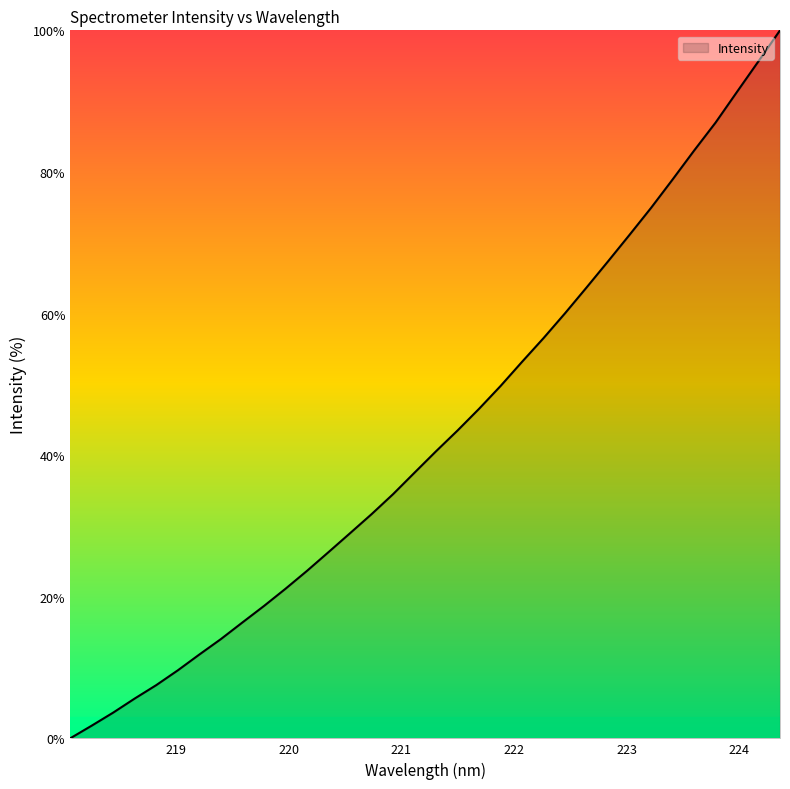

What is the difference between the maximum and minimum values?

100.0